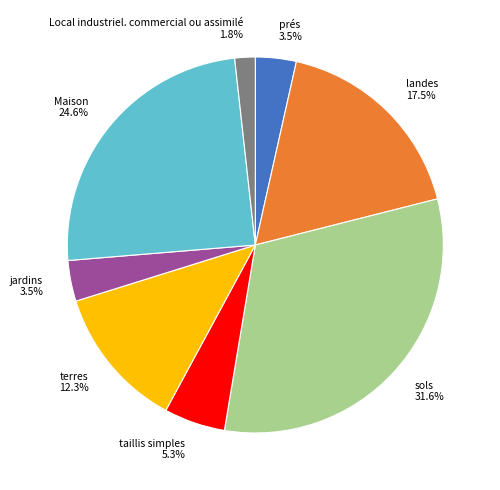

Is there a majority slice in this chart?

No